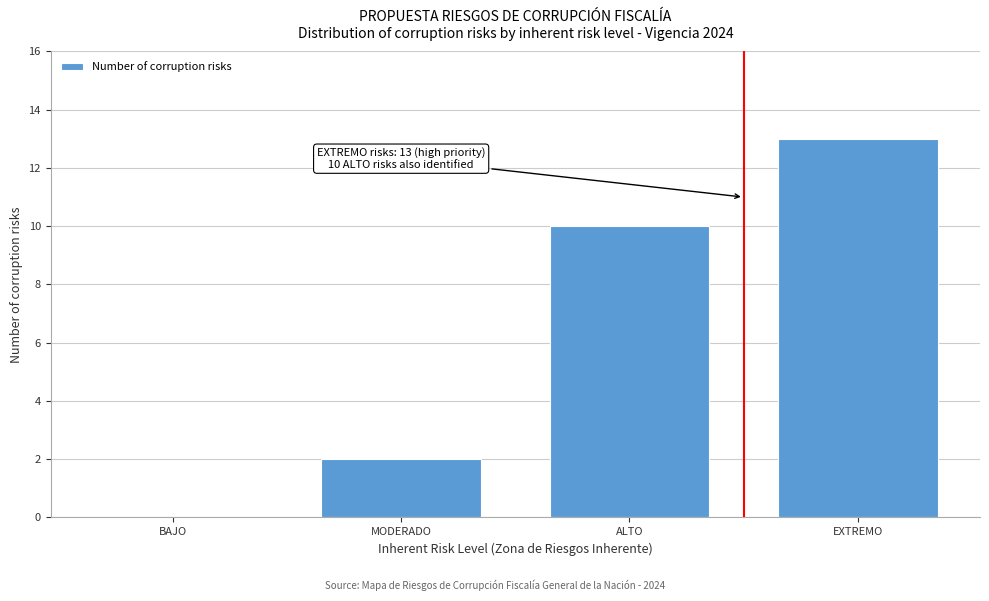

Reading left to right, what are all the values shown in this chart?

BAJO=0	MODERADO=2	ALTO=10	EXTREMO=13